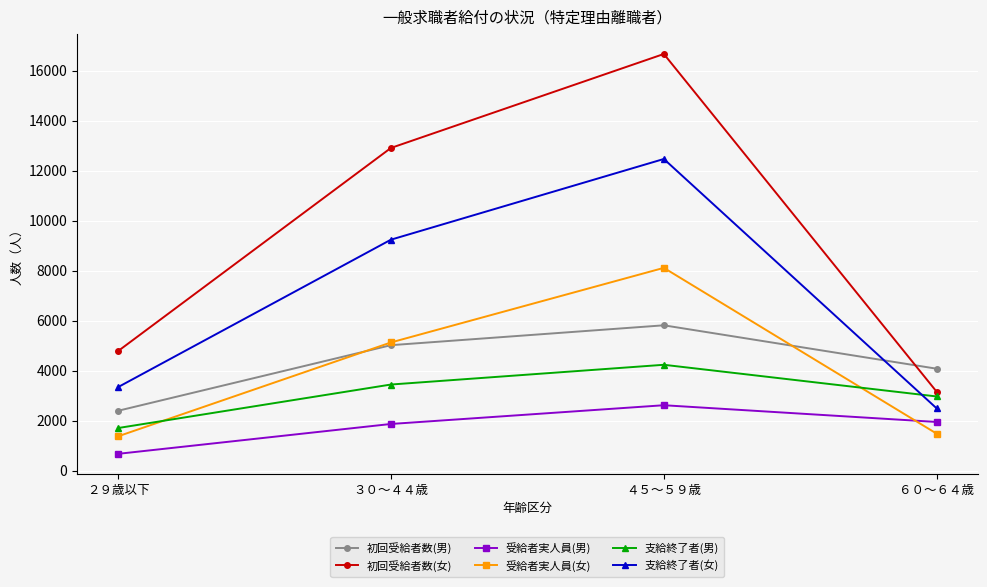

Does the chart have visible grid lines?

Yes